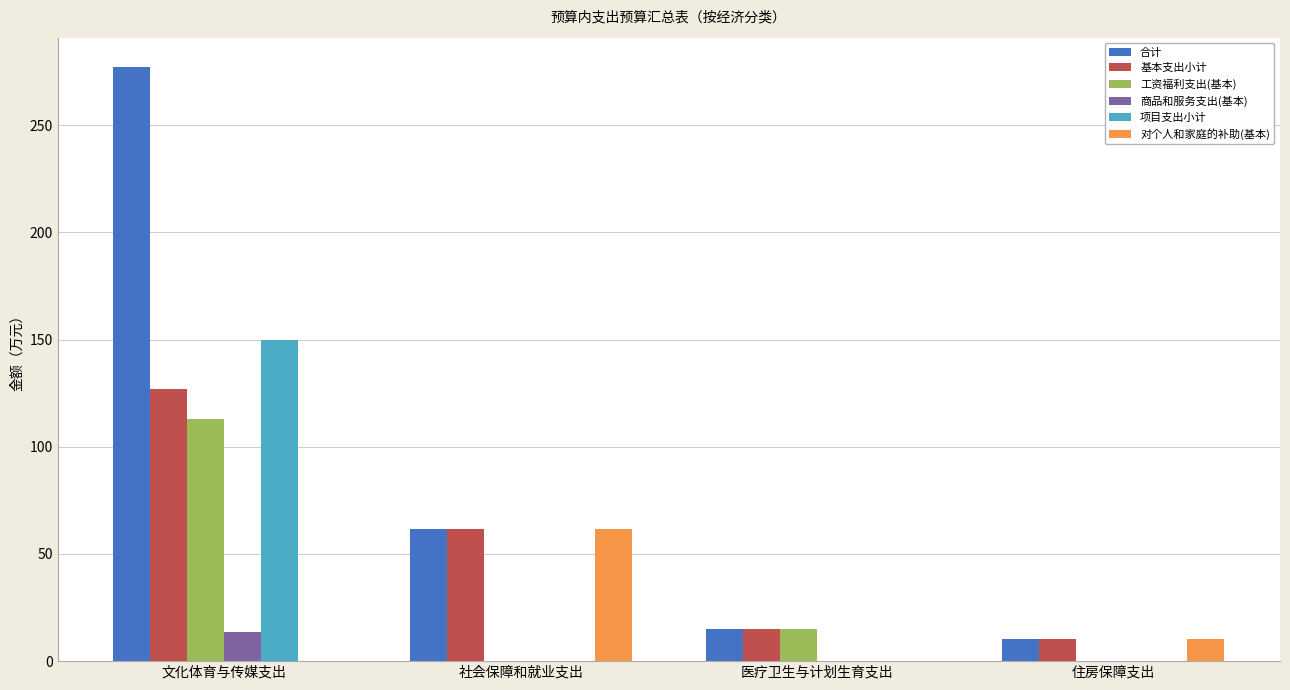

What is the total value across all series at 住房保障支出?

31.2